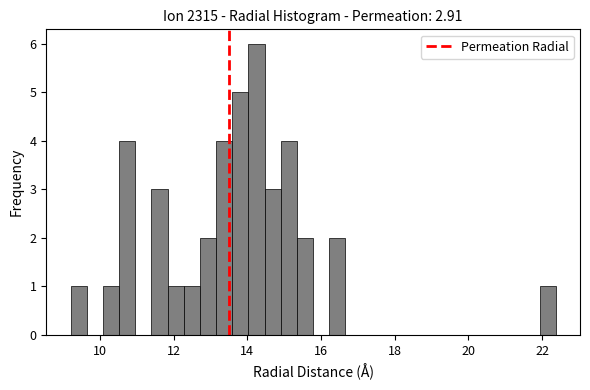

Read against the x-axis, roughly where is the centre of the tallest bar?

14.2